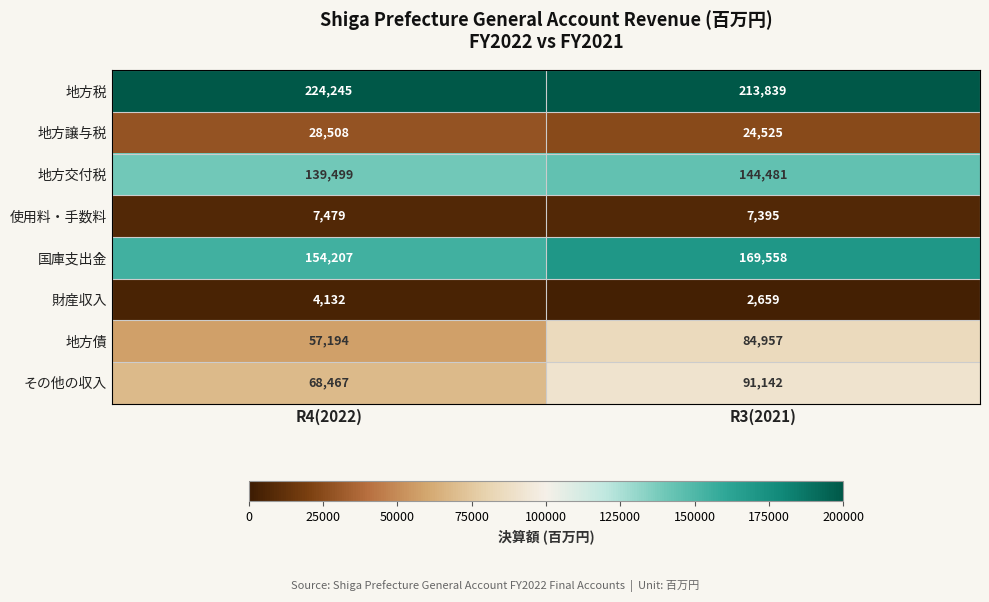

What is the approximate value of 国庫支出金 at R4(2022), to the nearest 100?

154200